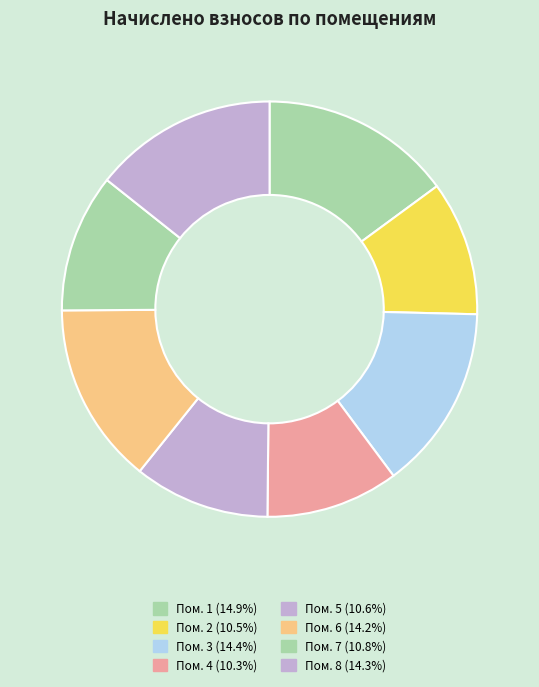

Which slice is the smallest?

4